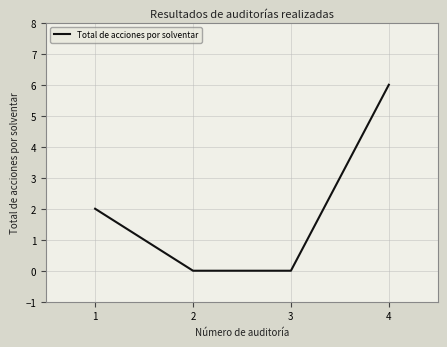

What is the difference between the second highest and minimum values?

2